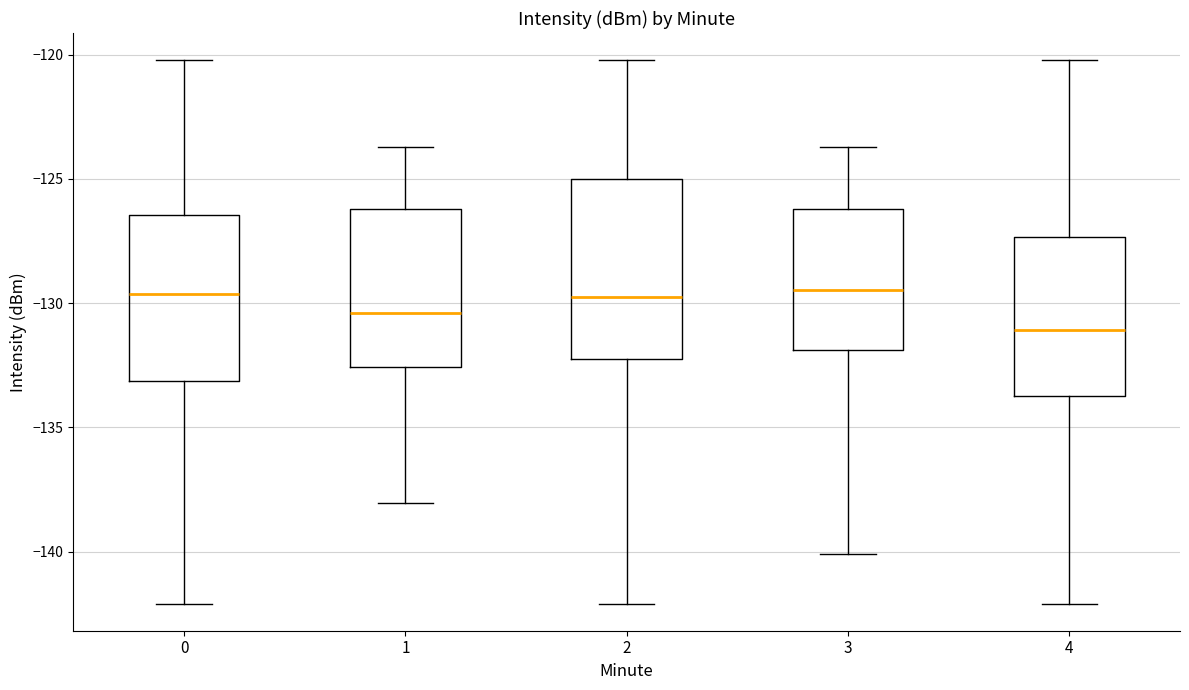

Comparing the boxes themselves (not the whiskers), which one is the tallest?

2